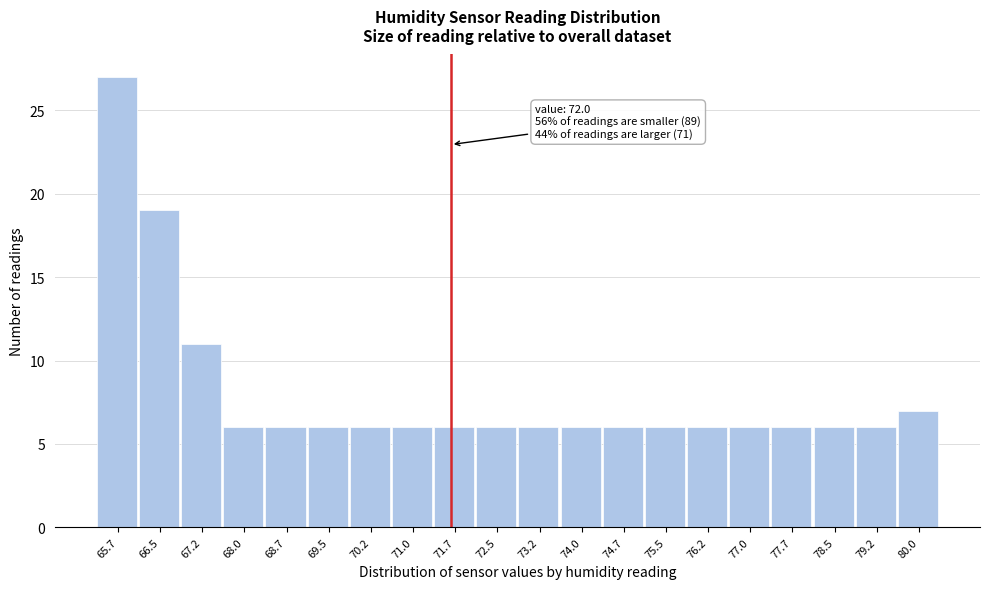

Reading right to left, list all the values displayed in this chart.

7	6	6	6	6	6	6	6	6	6	6	6	6	6	6	6	6	11	19	27